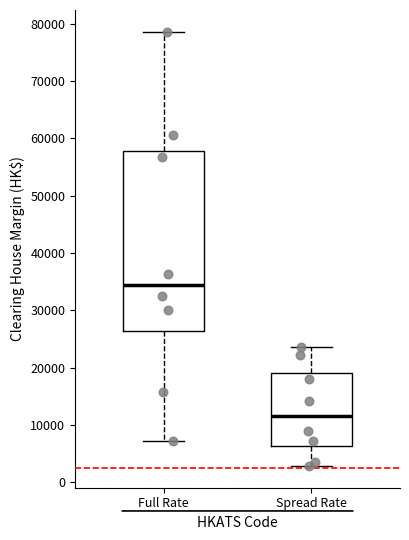

Where is the upper edge of the box for Full Rate on the y-axis? The values are not printed on the chart, so give them approximately, as read against the axis.

58000